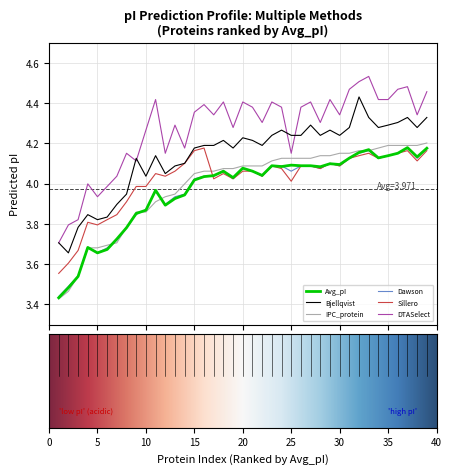

Which series has the largest range (max minus min)?

DTASelect